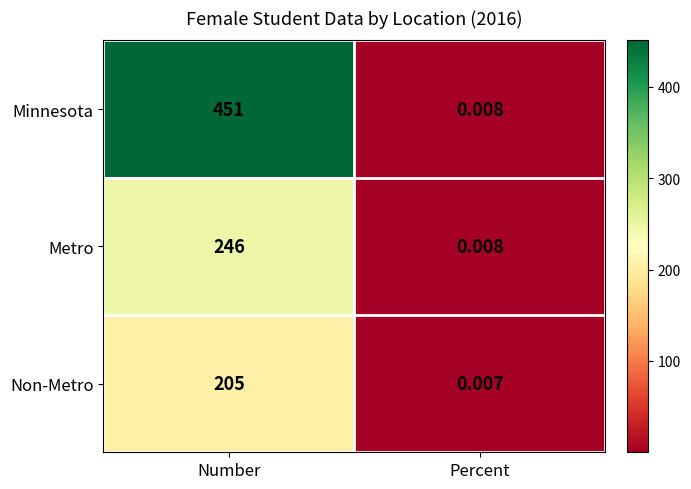

Rank the categories by Metro value from lowest to highest.

Percent, Number